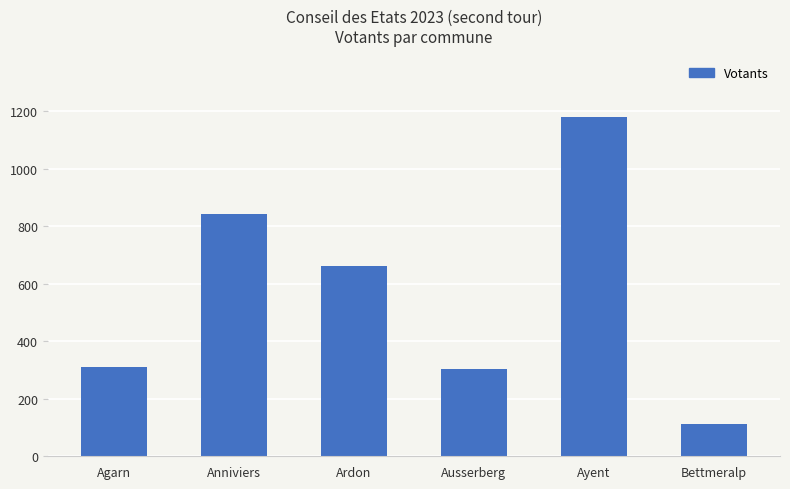

What is the sum of all values?

3414